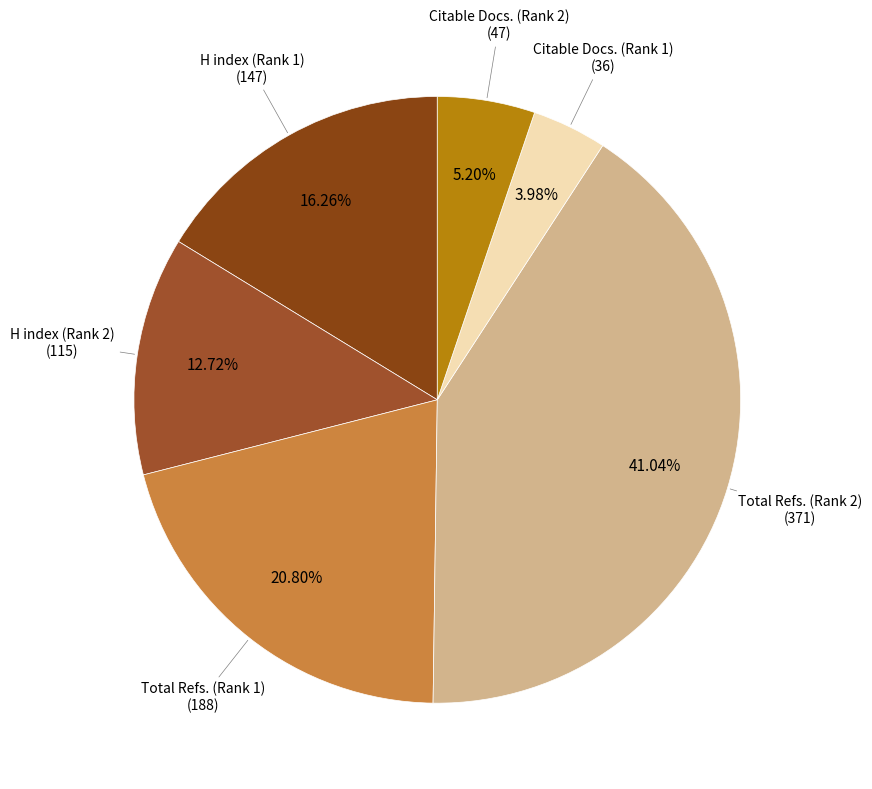

How many segments does this pie chart have?

6